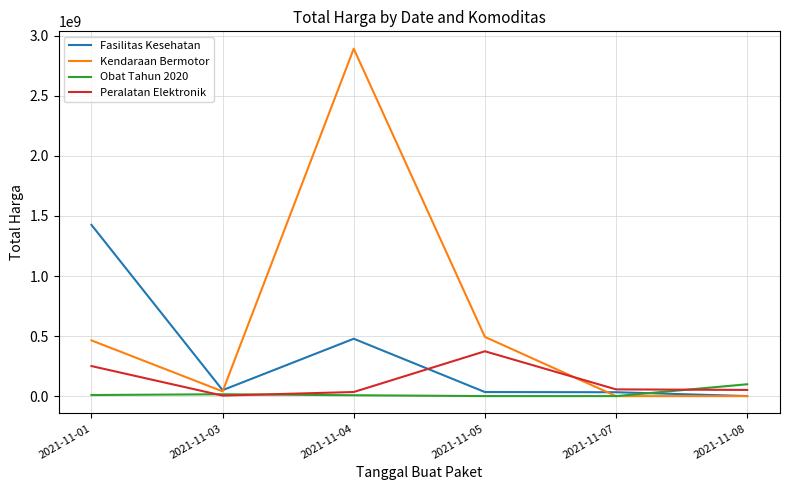

What is the difference between the highest and lowest values at 2021-11-04?

2884720760